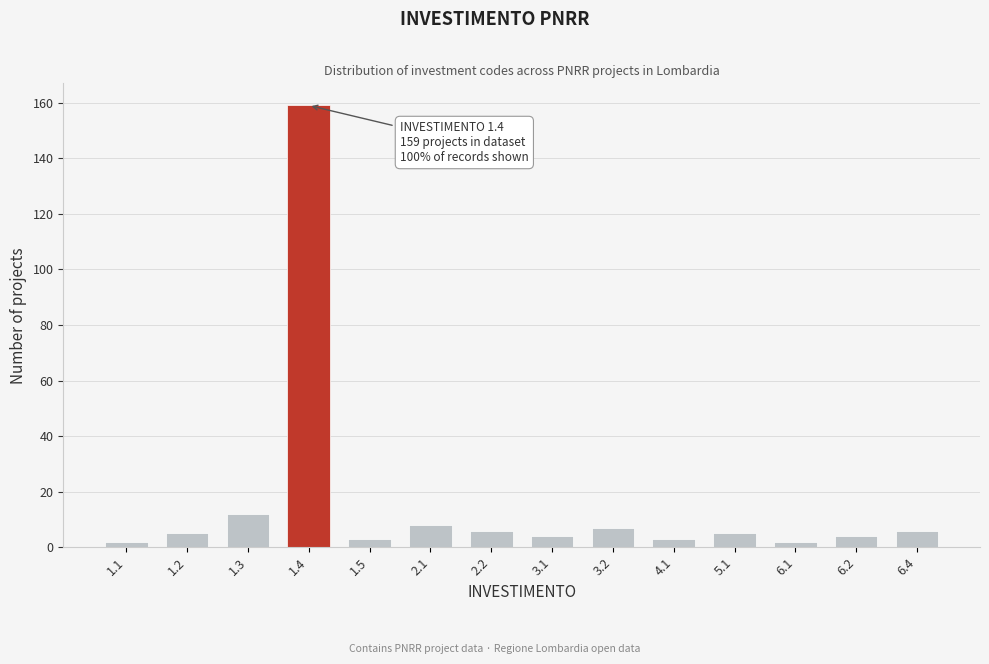

Reading left to right, extract all data points from this chart.

1.1=2	1.2=5	1.3=12	1.4=159	1.5=3	2.1=8	2.2=6	3.1=4	3.2=7	4.1=3	5.1=5	6.1=2	6.2=4	6.4=6